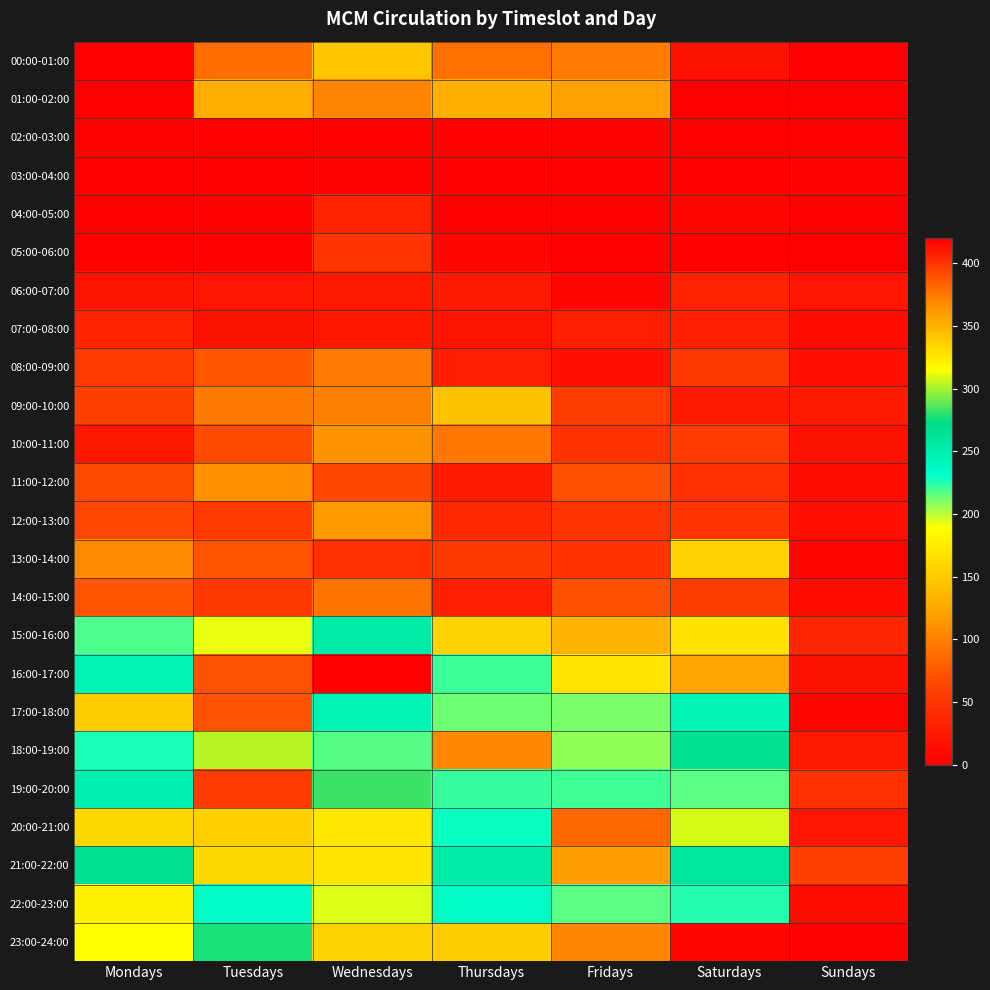

At which category is the sum across all series the highest?

Tuesdays